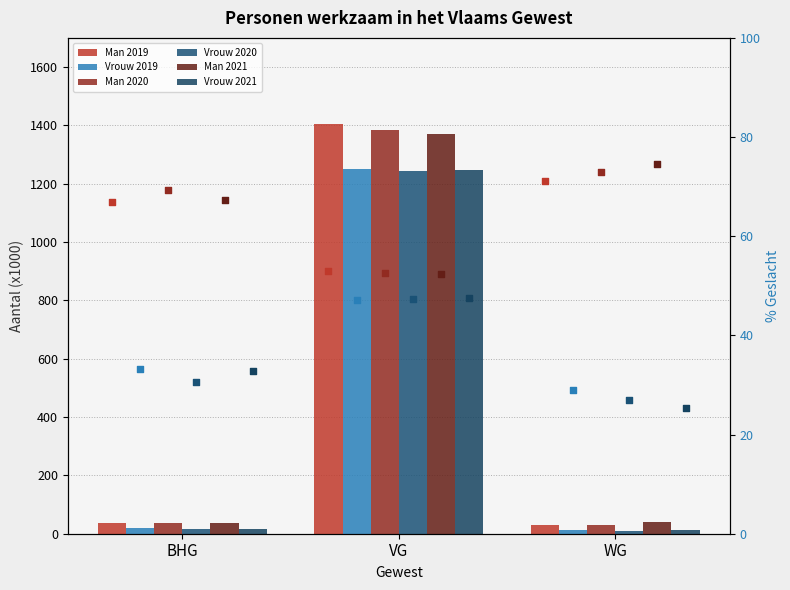

At how many categories does at least one series exceed 1312?

1